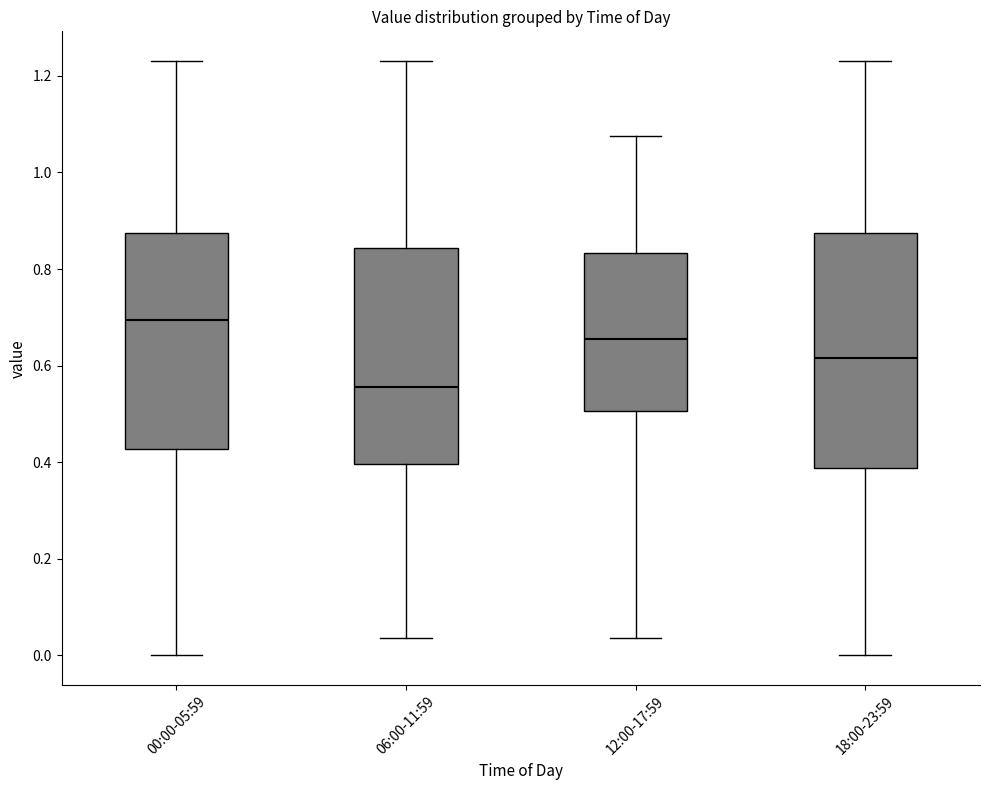

Where is the lower edge of the box for 12:00-17:59 on the y-axis? The values are not printed on the chart, so give them approximately, as read against the axis.

0.50